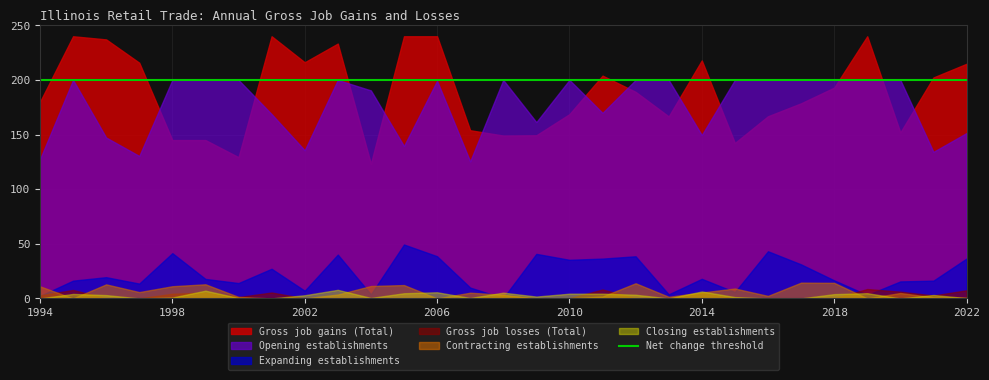

Which category has the lowest value across all series?

1994